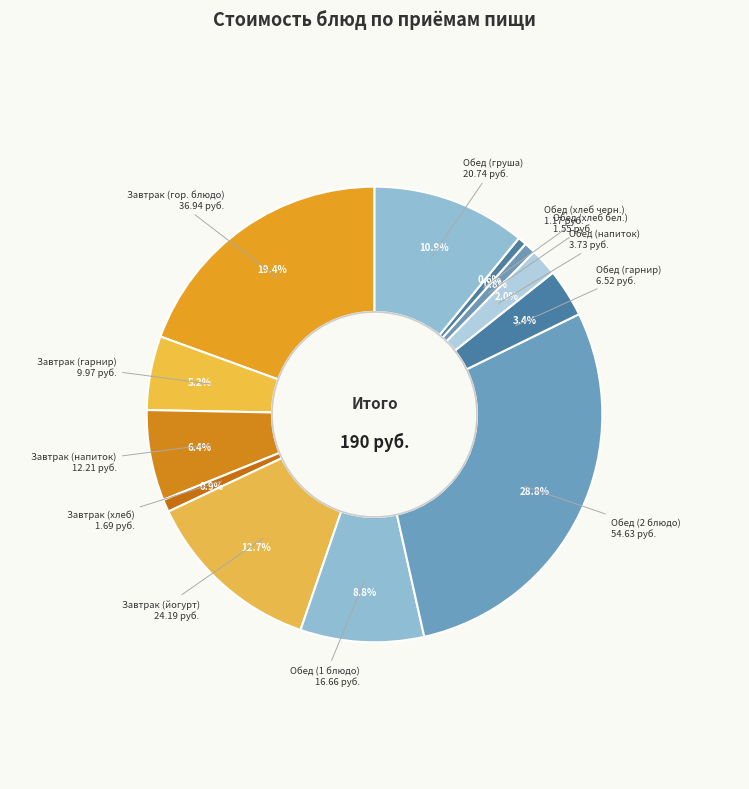

Rank the categories by value from highest to lowest.

Обед (2 блюдо), Завтрак (гор. блюдо), Завтрак (йогурт), Обед (груша), Обед (1 блюдо), Завтрак (напиток), Завтрак (гарнир), Обед (гарнир), Обед (напиток), Завтрак (хлеб), Обед (хлеб бел.), Обед (хлеб черн.)